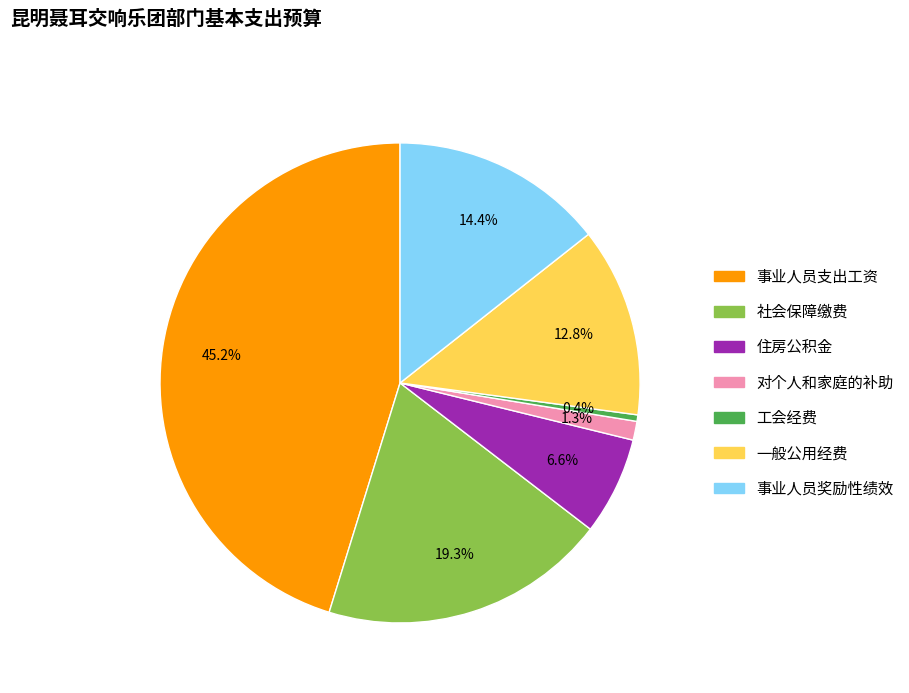

To the nearest percent, what is the difference between the 事业人员支出工资 and 对个人和家庭的补助 slice percentages?

44%